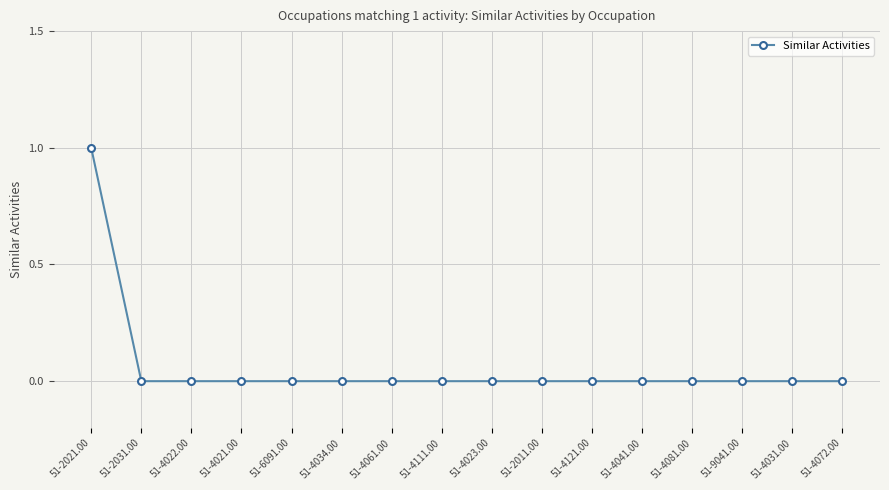

The chart shows a value of -1 at 51-4111.00. True or false?

False